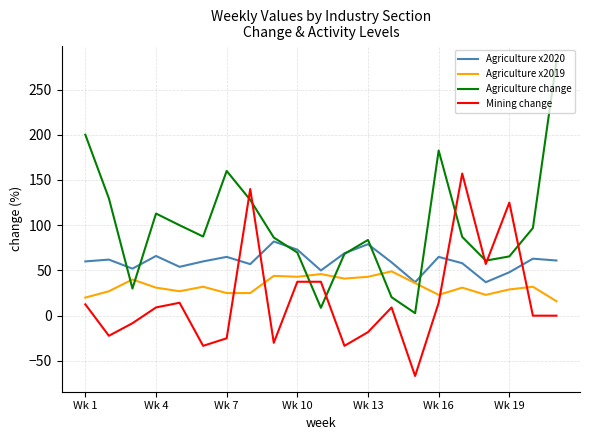

How many intersections are there between Agriculture x2020 and Mining change?

4